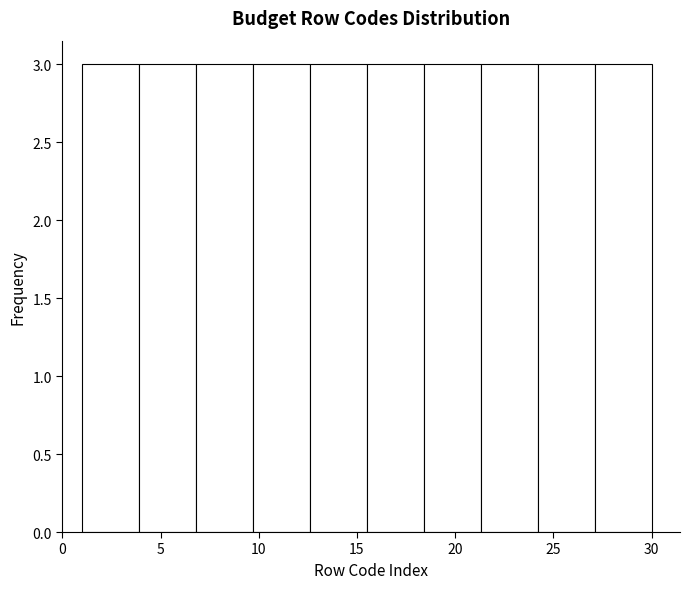

Reading left to right, list every bar in this chart as the range it spans on the x-axis followed by its height. Neither the bar edges nor the heights are printed on the chart, so give them approximately, as read against the axes.

1.0 to 3.9: 3
3.9 to 6.8: 3
6.8 to 9.7: 3
9.7 to 12.6: 3
12.6 to 15.5: 3
15.5 to 18.4: 3
18.4 to 21.3: 3
21.3 to 24.2: 3
24.2 to 27.1: 3
27.1 to 30.0: 3